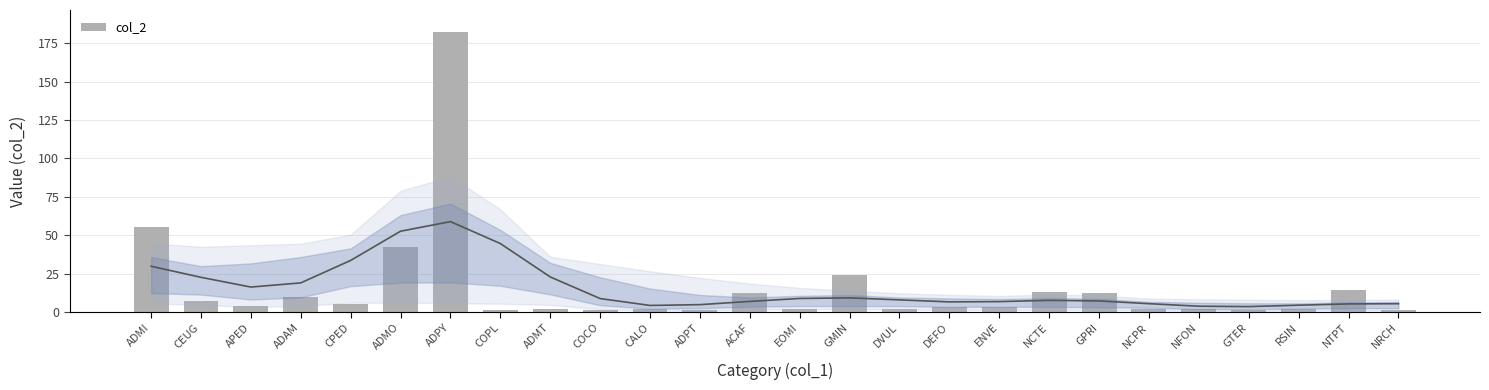

Which label corresponds to the smallest value in the chart?

COPL